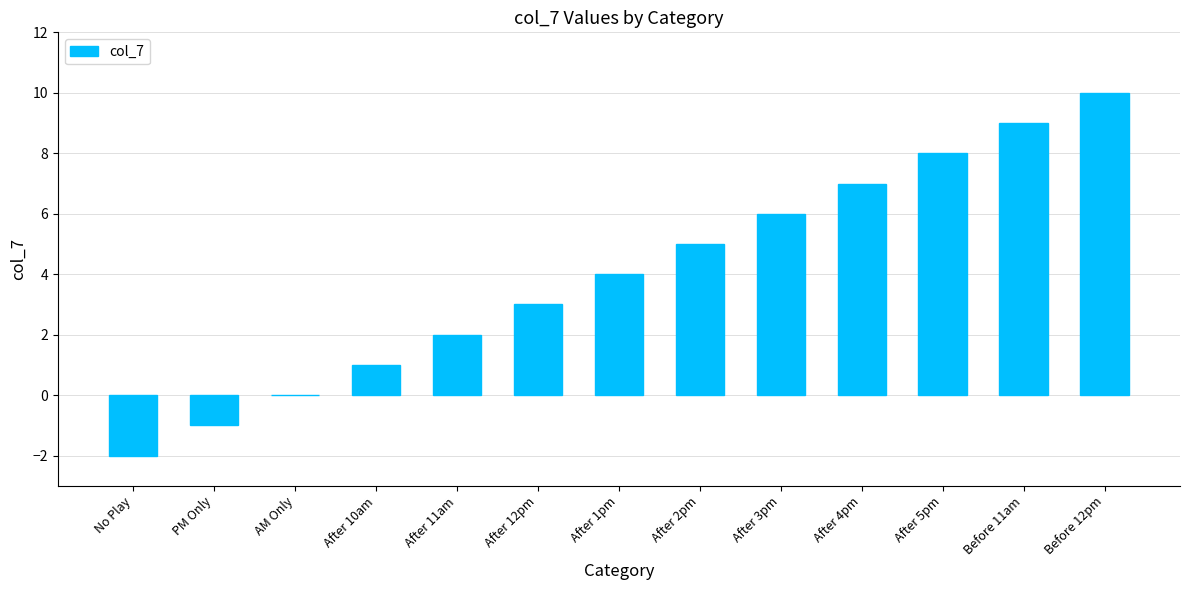

What is the change in value from No Play to AM Only?

+2